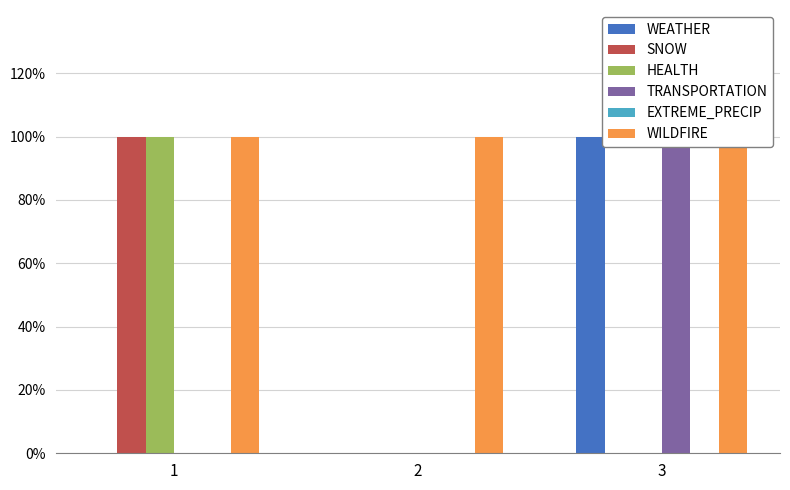

How many data points does each series have?

3